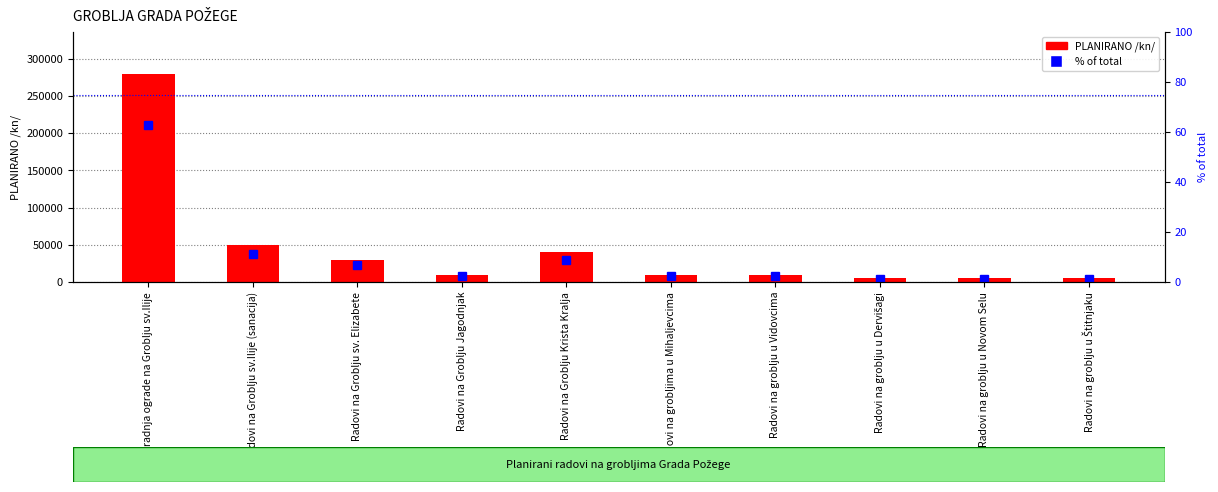

True or false: the data shows 0.4 at Radovi na groblju u Dervišagi.

False